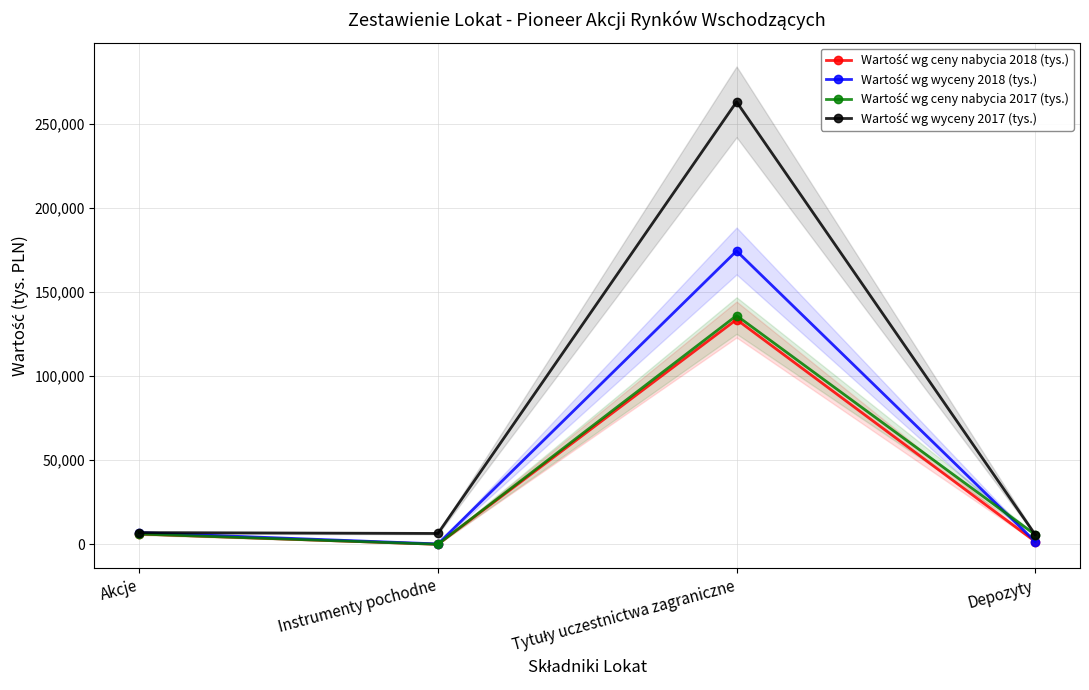

What is the label of the 4th point from the right?

Akcje